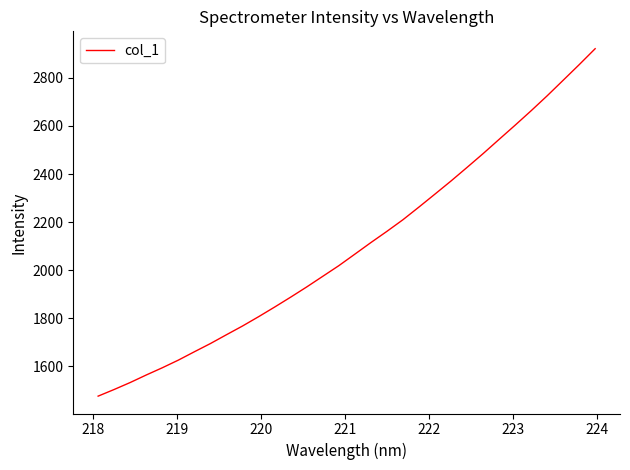

What is the difference between the maximum and minimum values?

1445.6